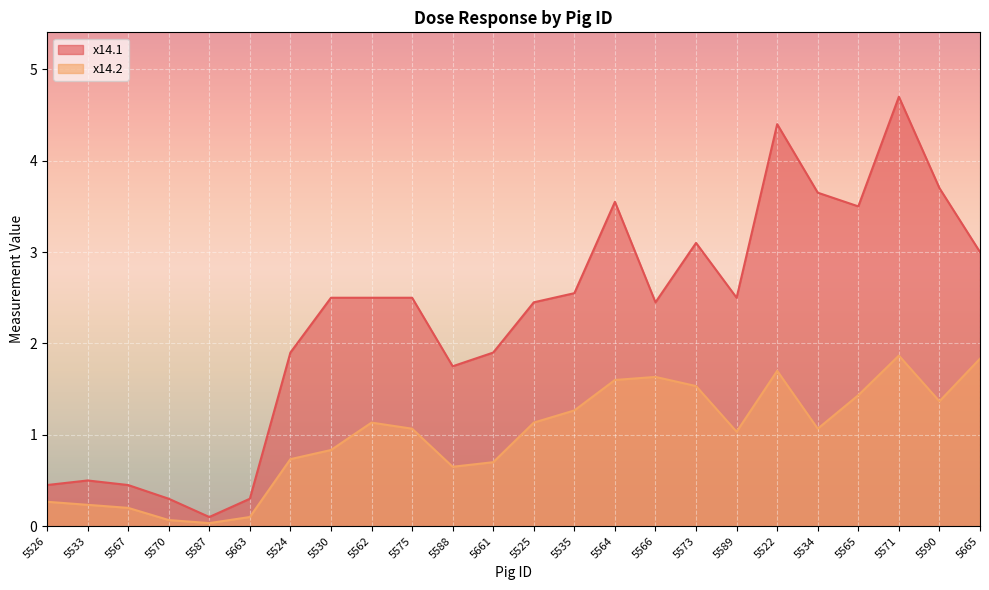

Rank the categories by x14.1 value from highest to lowest.

5571, 5522, 5590, 5534, 5564, 5565, 5573, 5665, 5535, 5530, 5562, 5575, 5589, 5525, 5566, 5524, 5661, 5588, 5533, 5526, 5567, 5570, 5663, 5587